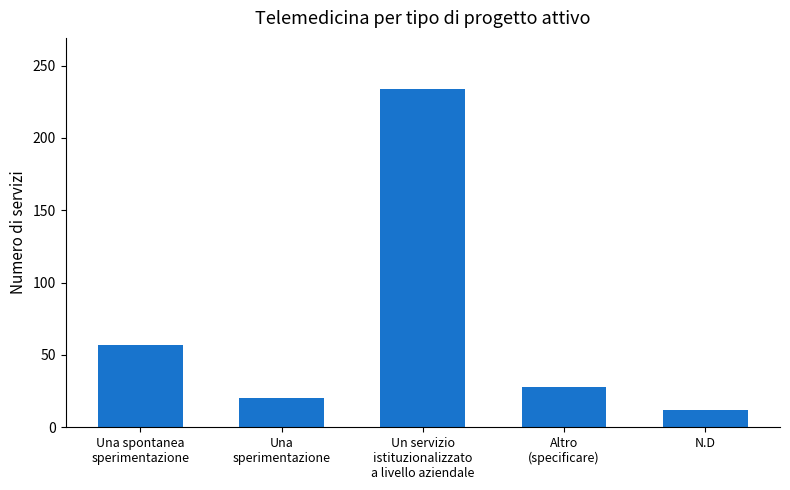

Which category has the lowest value across all series?

N.D